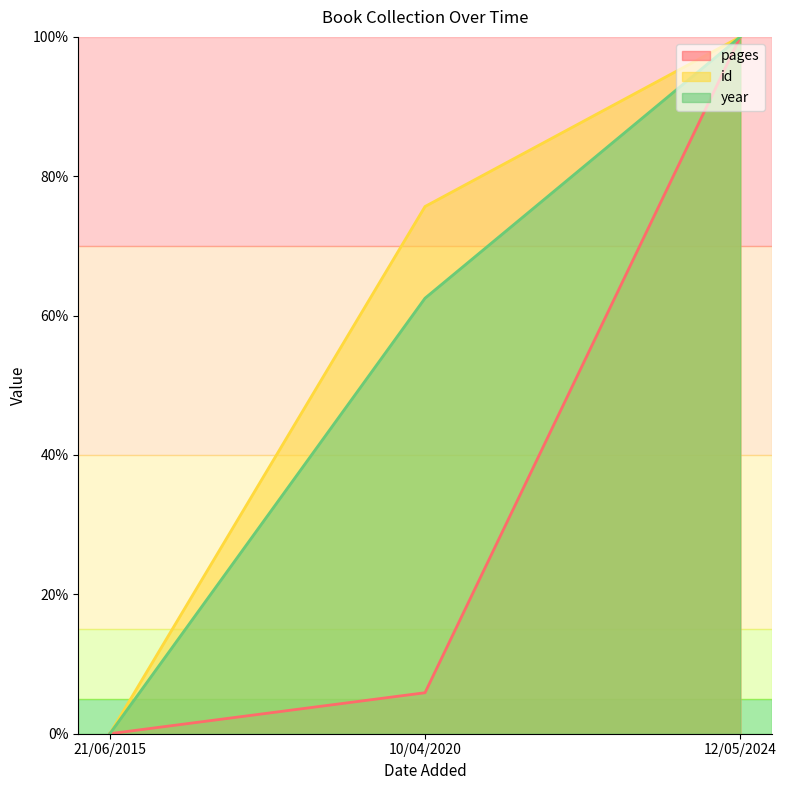

Rank the categories by id value from highest to lowest.

12/05/2024, 10/04/2020, 21/06/2015